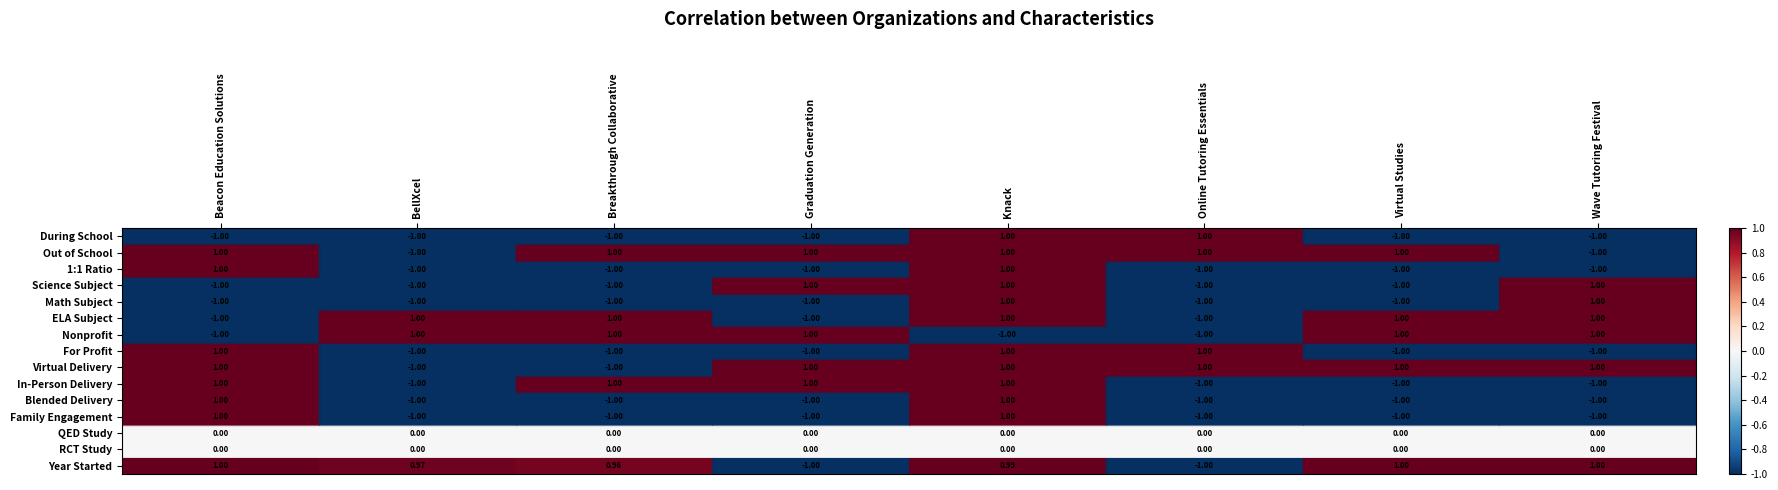

At which category is the sum across all series the highest?

Knack